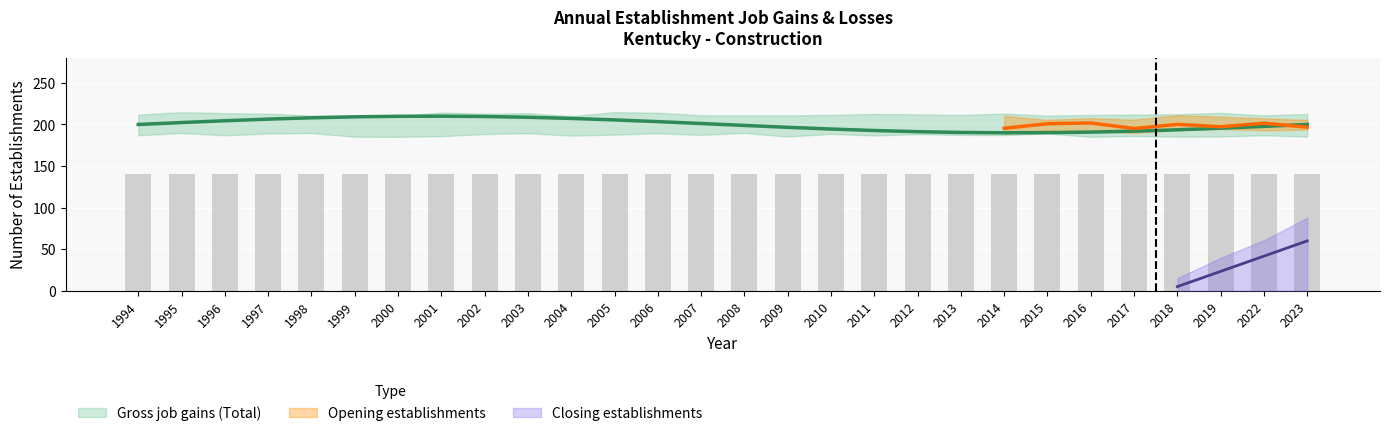

How many data points does each series have?

28